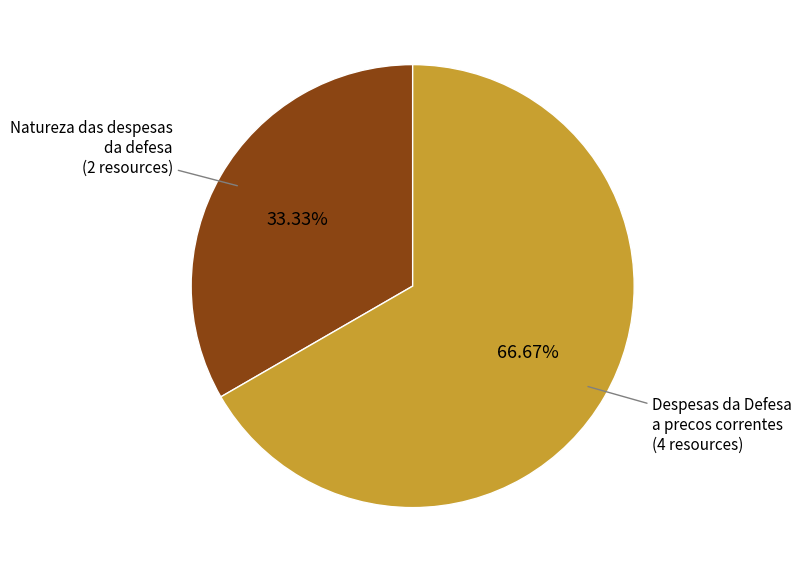

What percentage is the Natureza das despesas da defesa slice, to the nearest percent?

33%